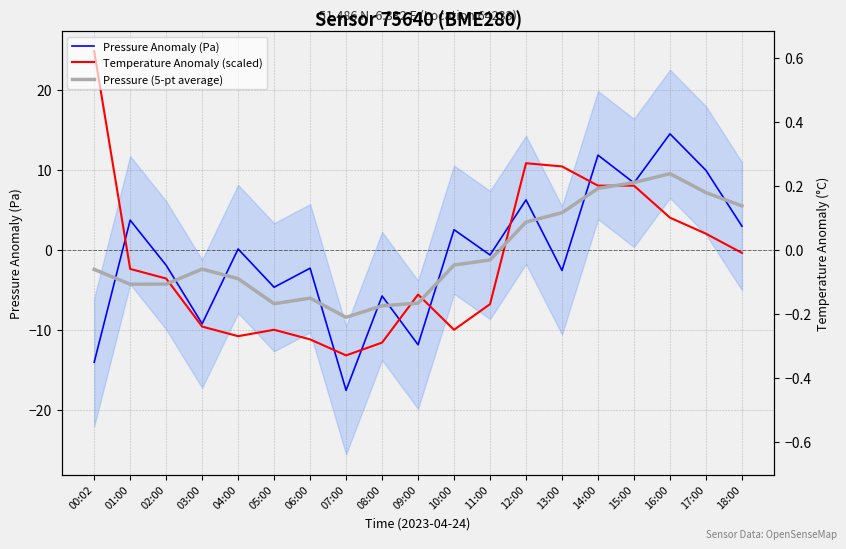

How many values in the Temperature Anomaly (scaled) series exceed -3?

9